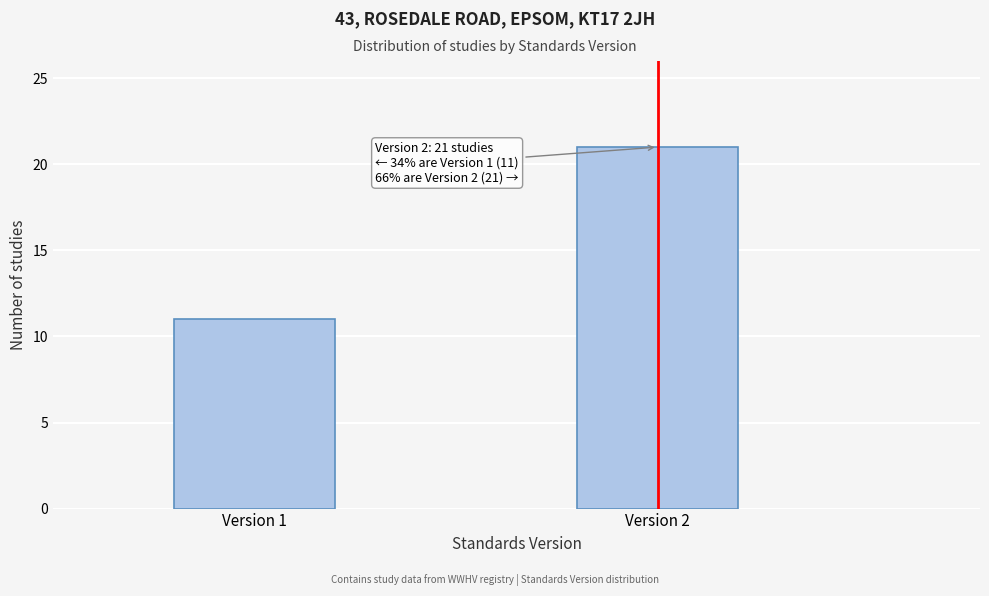

Reading left to right, list all the values displayed in this chart.

Version 1=11	Version 2=21